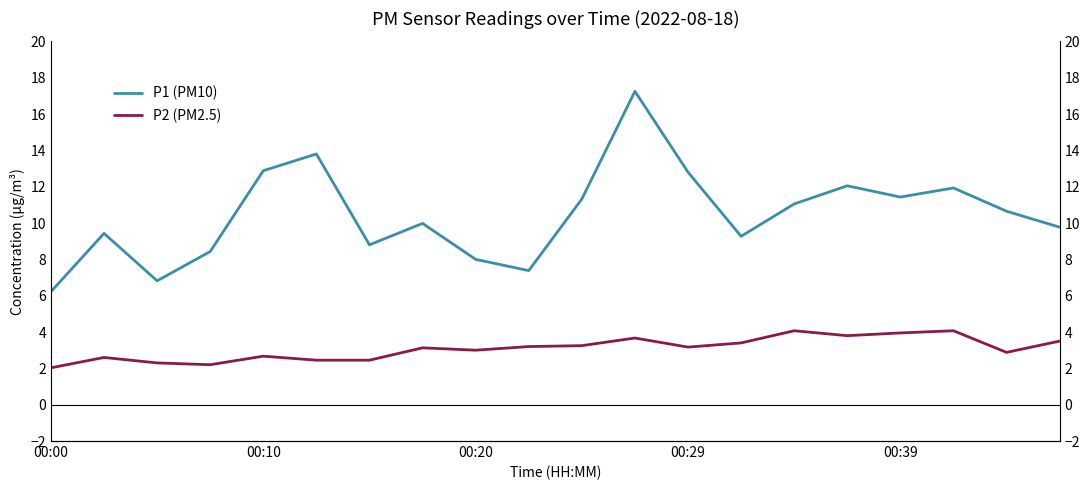

What is the highest value of the P1 (PM10) series?

17.2